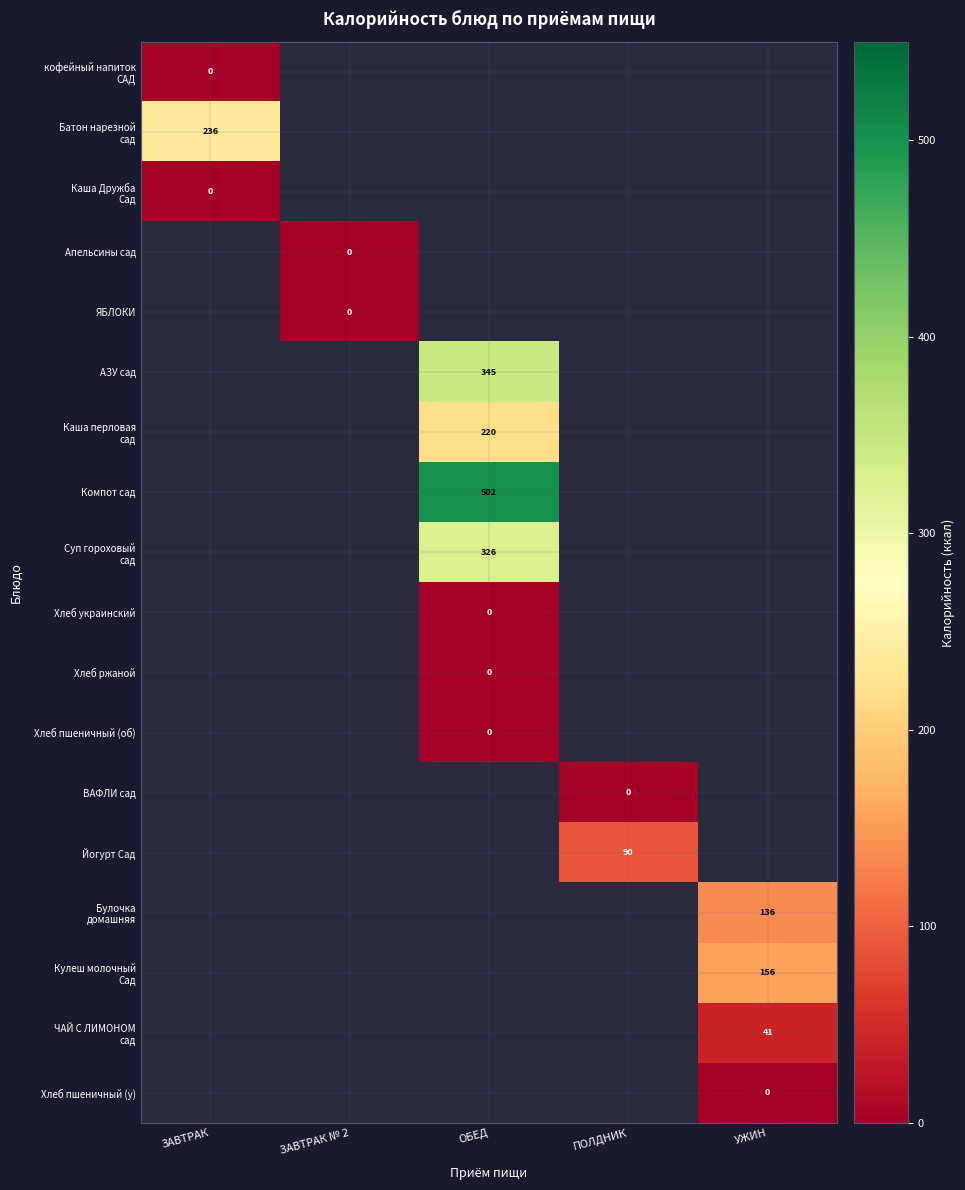

List the labels in order of Кулеш молочный Сад value, smallest first.

ЗАВТРАК, ЗАВТРАК № 2, ОБЕД, ПОЛДНИК, УЖИН